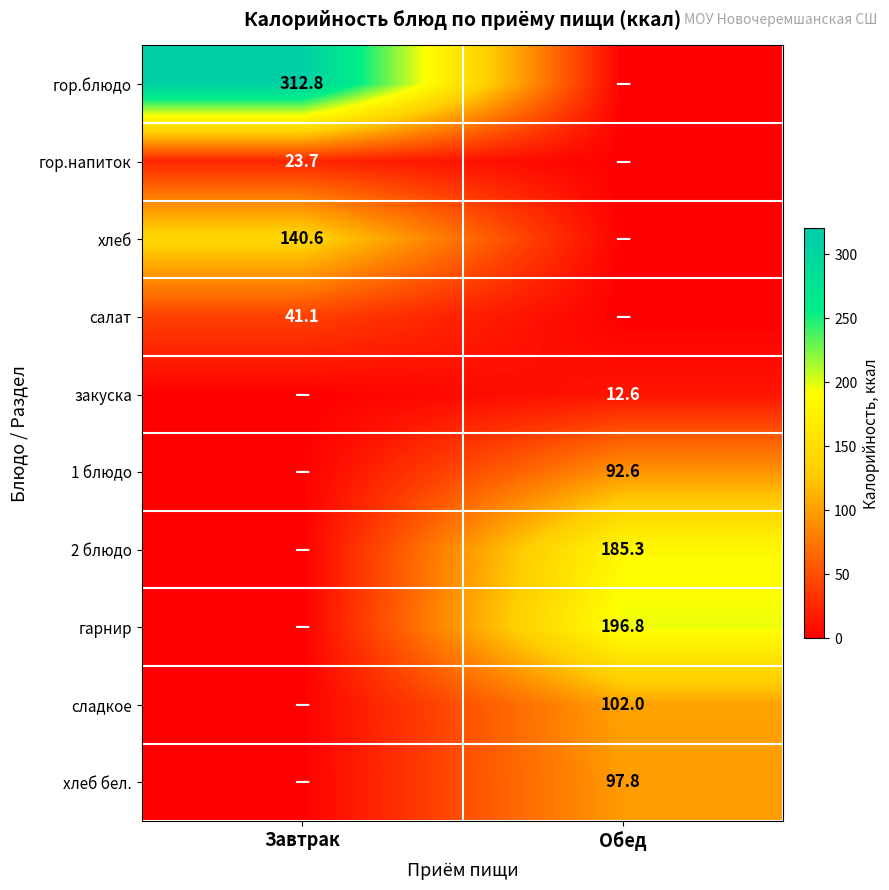

The value of сладкое at Обед is 40.4. True or false?

False